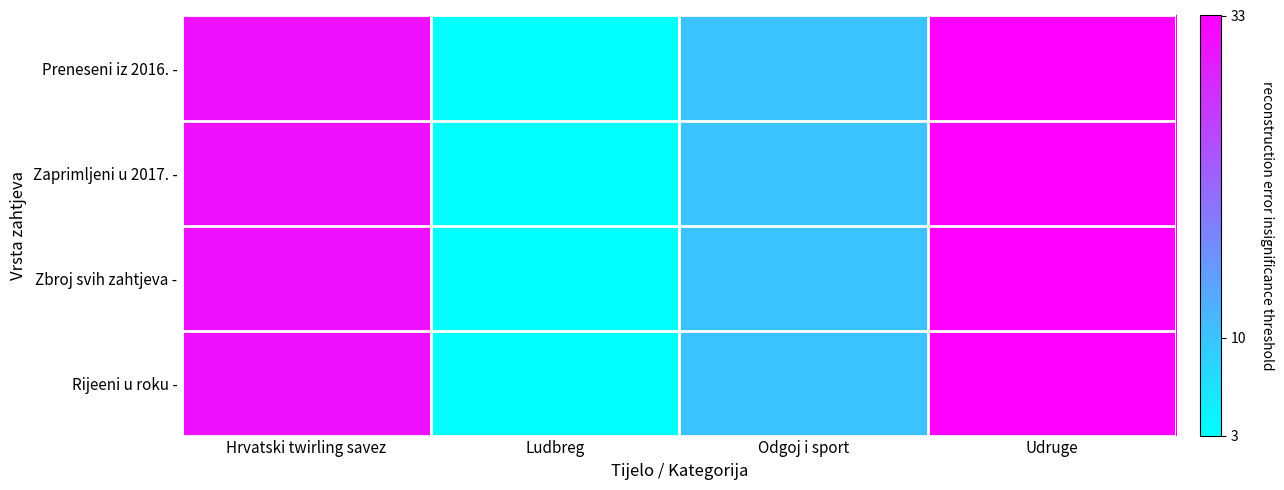

What is the total value across all series at Odgoj i sport?

40